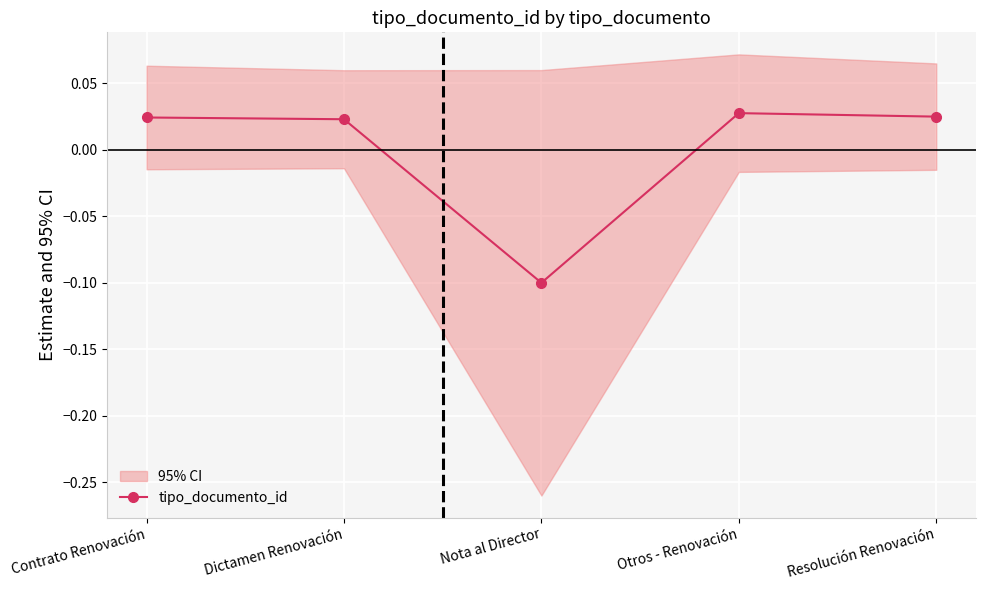

Reading left to right, what are all the values shown in this chart?

Contrato Renovación=0.0	Dictamen Renovación=0.0	Nota al Director=-0.1	Otros - Renovación=0.0	Resolución Renovación=0.0